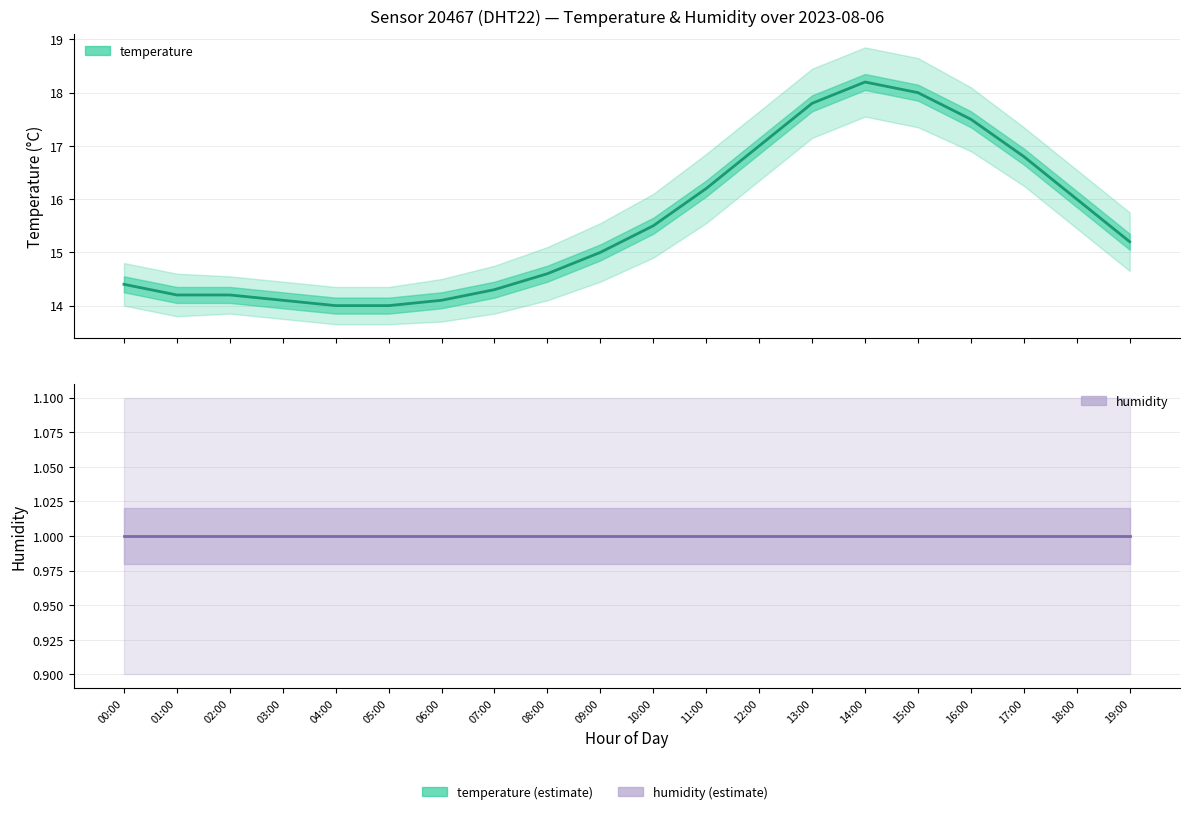

True or false: humidity and temperature_lower intersect in this chart.

False